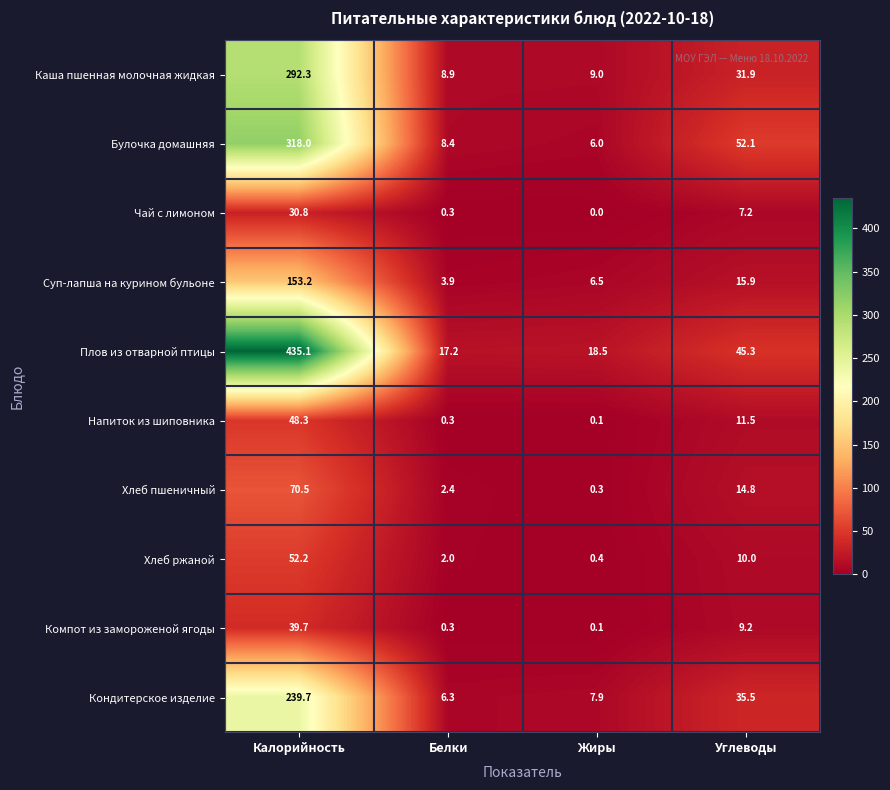

Where is Напиток из шиповника nearest to the value 24?

Углеводы